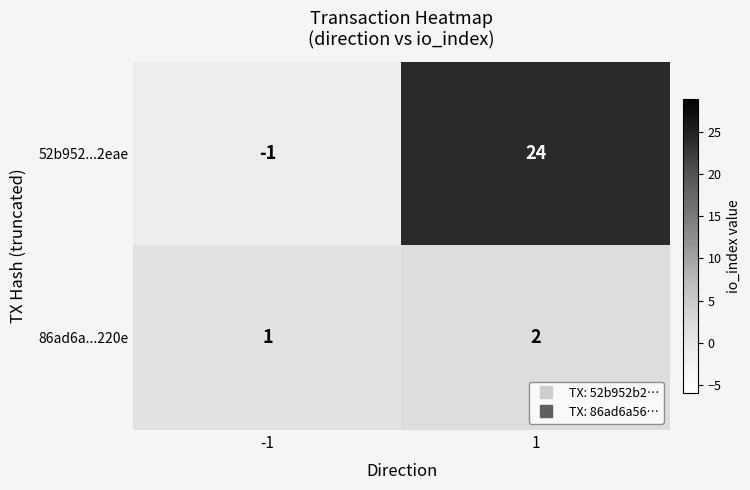

Between -1 and 1, which series saw the biggest shift?

52b952...2eae